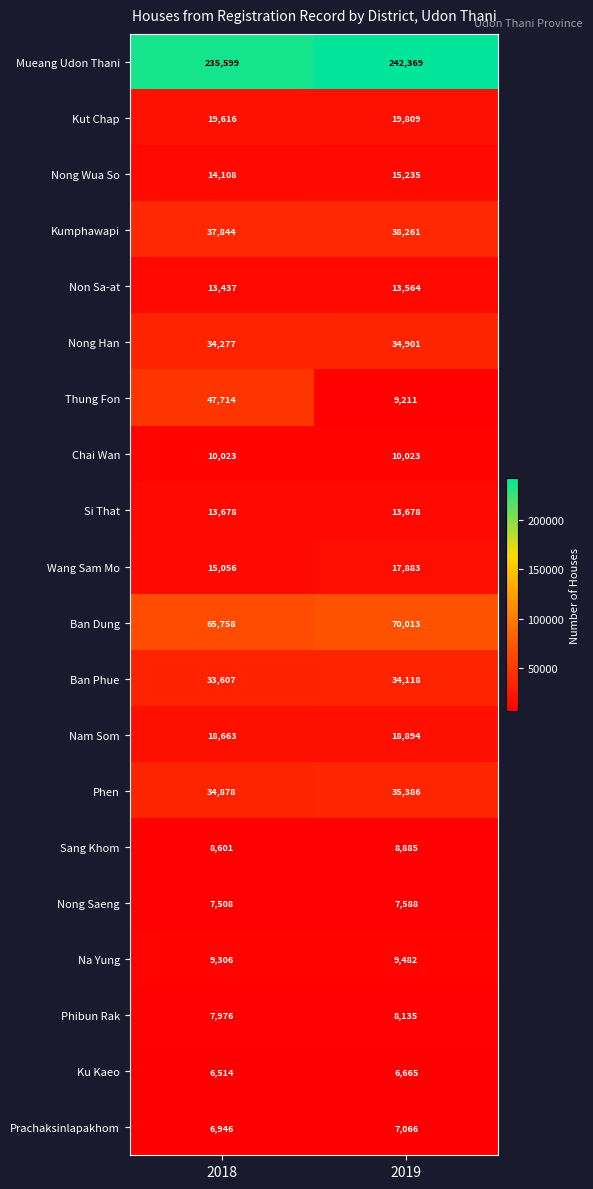

What is the difference between the maximum and minimum values in the Ku Kaeo series?

151